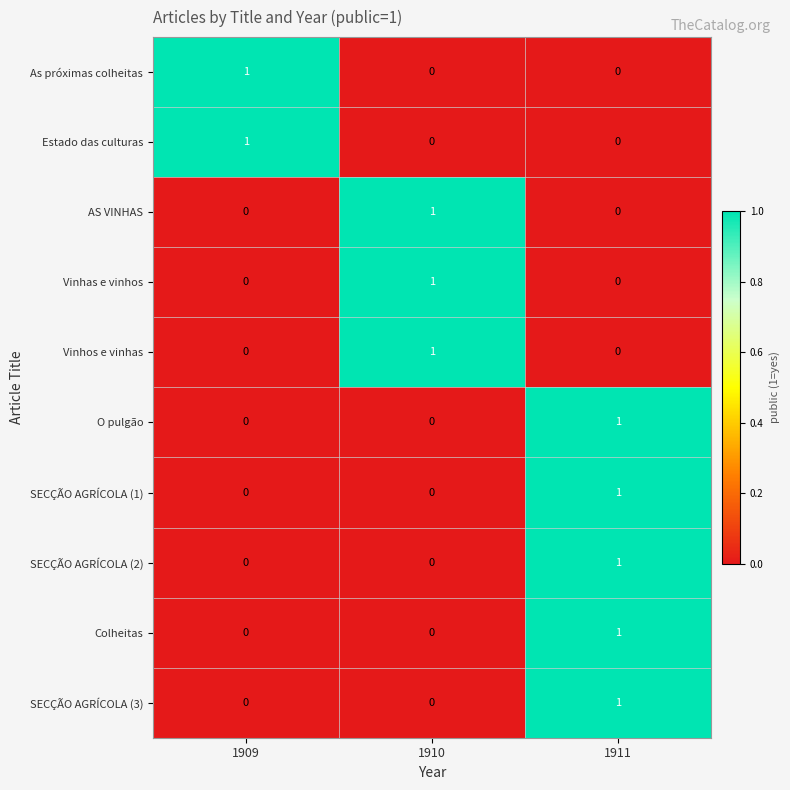

Reading left to right, list all the values displayed in this chart.

As próximas colheitas: 1	0	0
Estado das culturas: 1	0	0
AS VINHAS: 0	1	0
Vinhas e vinhos: 0	1	0
Vinhos e vinhas: 0	1	0
O pulgão: 0	0	1
SECÇÃO AGRÍCOLA (1): 0	0	1
SECÇÃO AGRÍCOLA (2): 0	0	1
Colheitas: 0	0	1
SECÇÃO AGRÍCOLA (3): 0	0	1